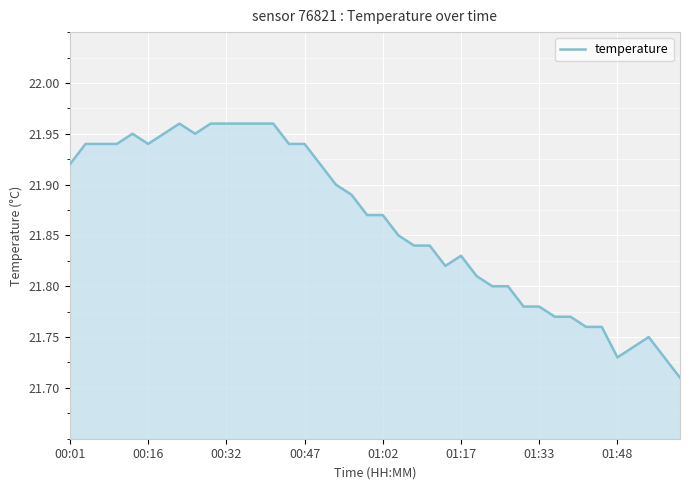

The value at 00:32 is 13.0. True or false?

False